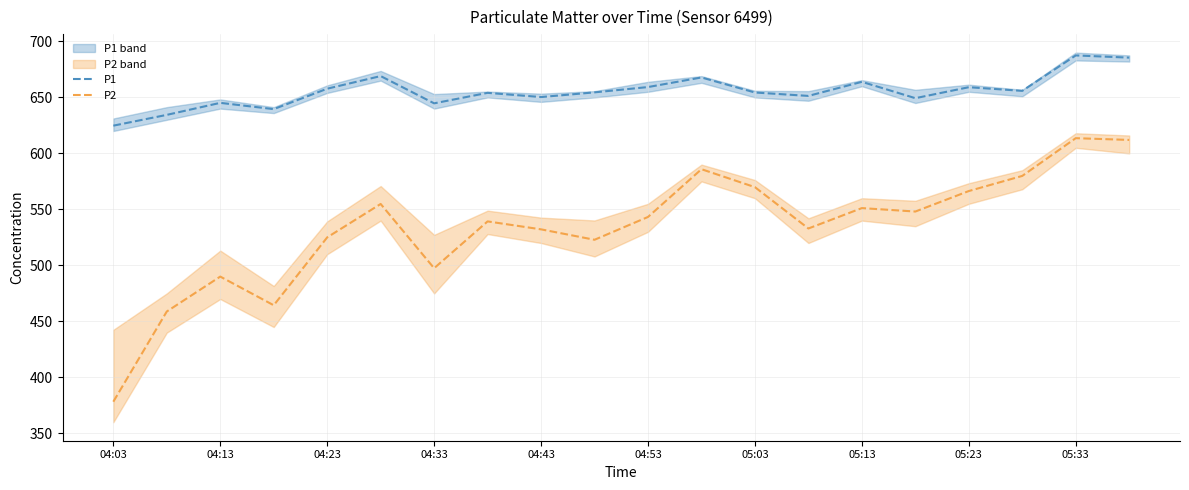

The P1 series shows 624.8 at 04:03. True or false?

True